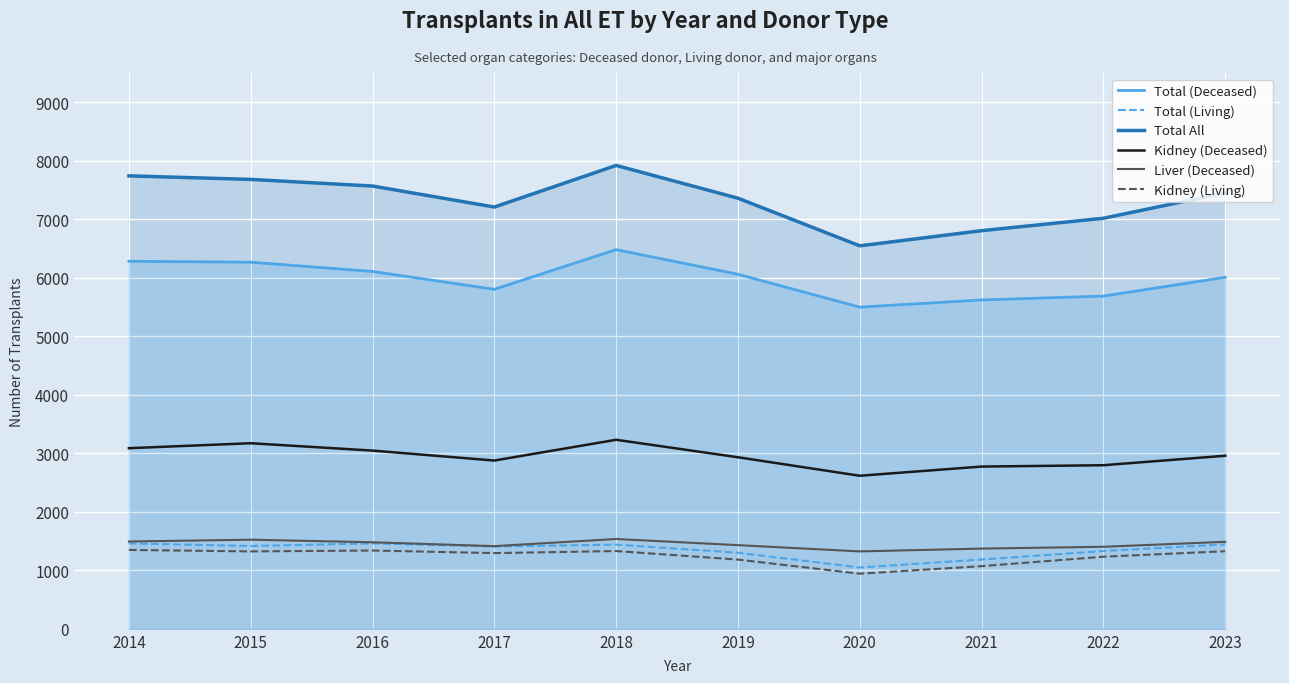

What are all the series names shown in the legend?

Total (Deceased), Total (Living), Total All, Kidney (Deceased), Liver (Deceased), Kidney (Living)